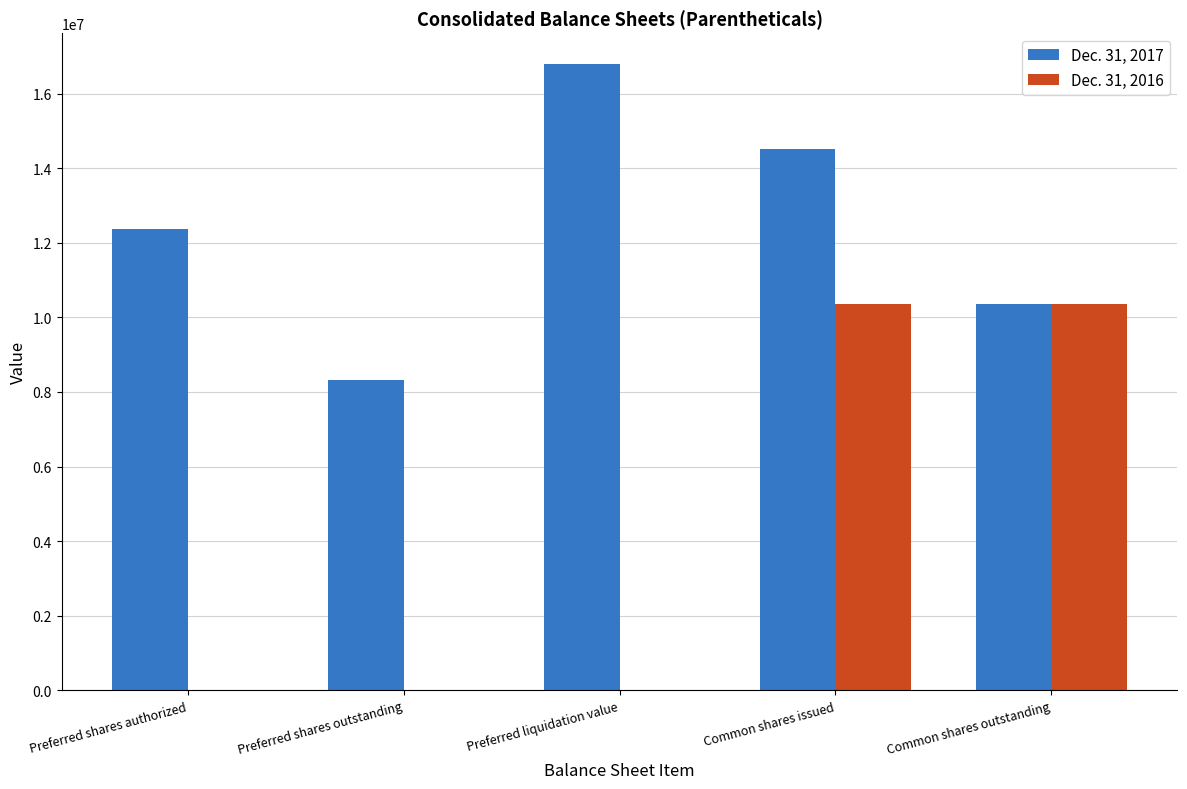

Which category has the highest value in the Dec. 31, 2017 series?

Preferred liquidation value